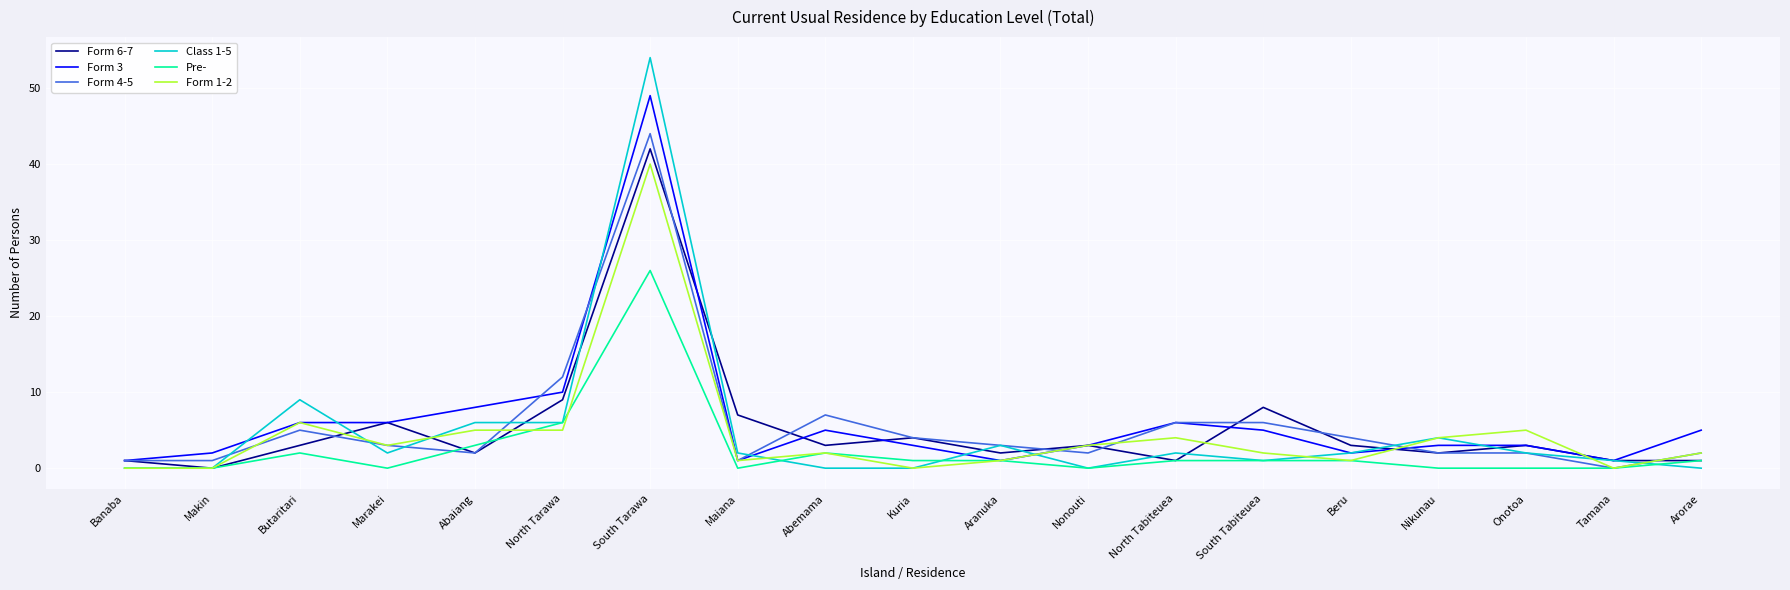

Is the value of Form 1-2 at Nikunau greater than the value of Pre- at Nonouti?

Yes